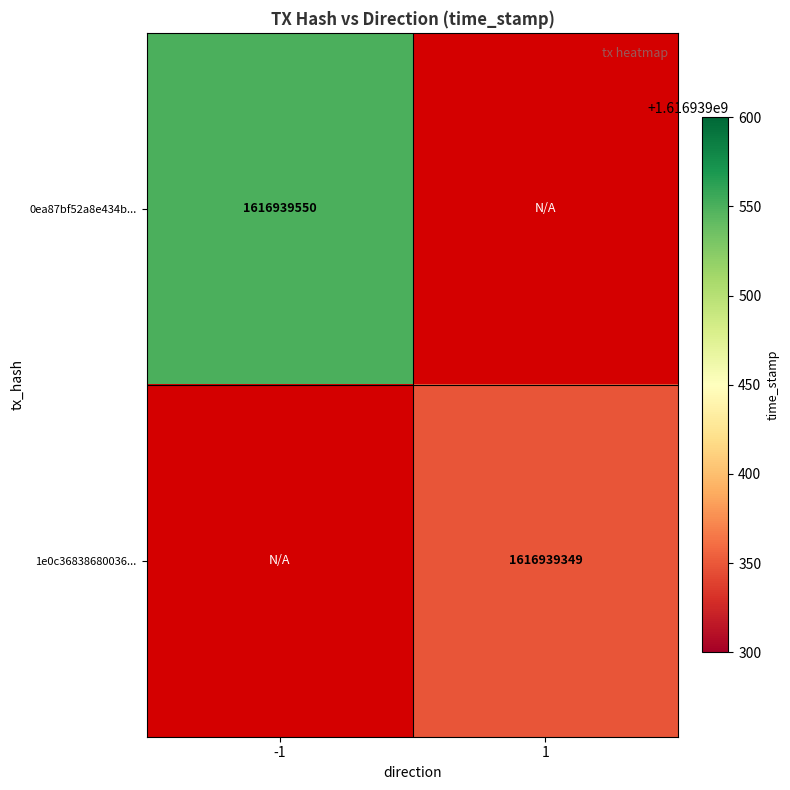

How many categories are shown in the chart?

2